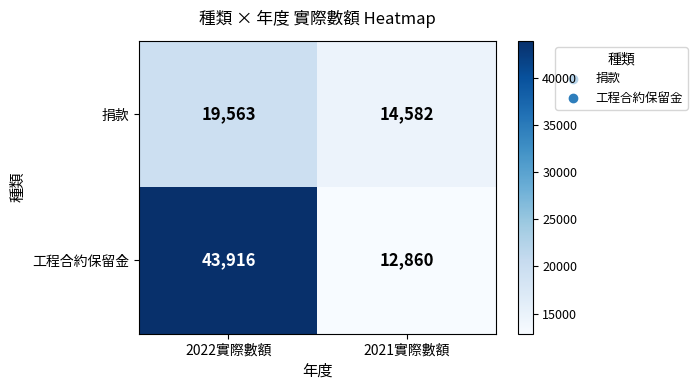

Which series has the largest range (max minus min)?

工程合約保留金